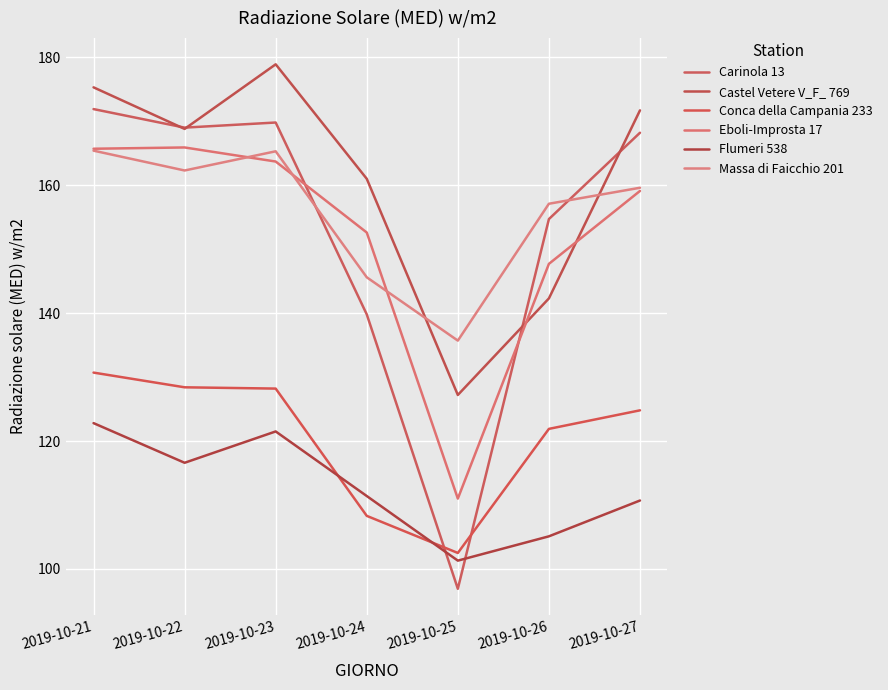

Rank the categories by Flumeri 538 value from lowest to highest.

2019-10-25, 2019-10-26, 2019-10-27, 2019-10-24, 2019-10-22, 2019-10-23, 2019-10-21